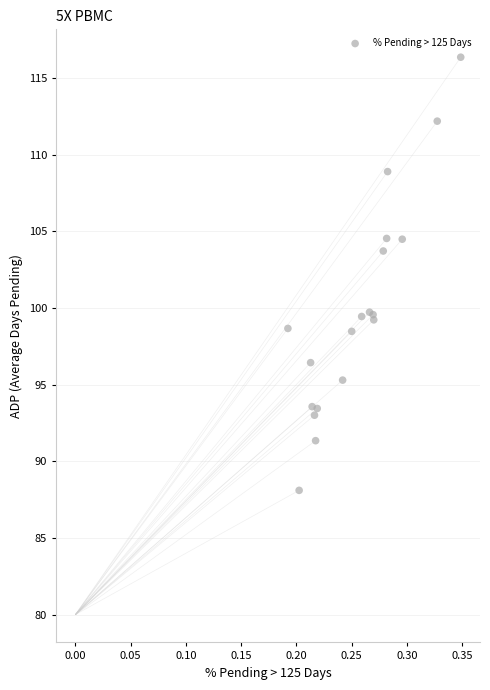

What Y value in the scatter plot is closest to 102?

103.7